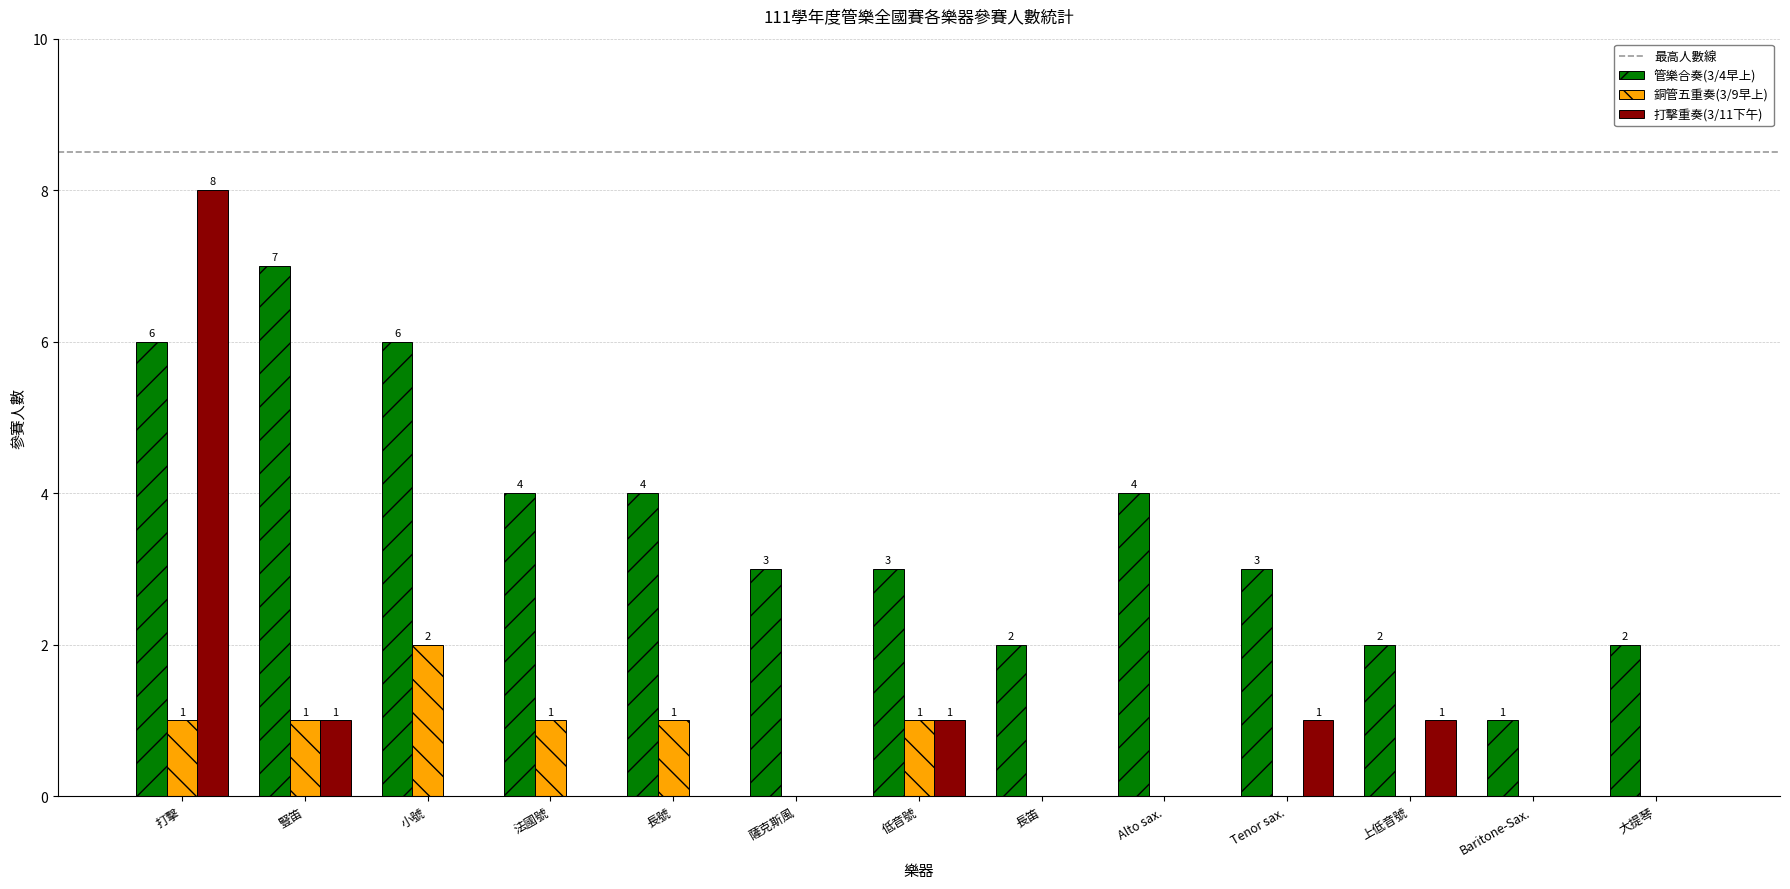

Which category has the highest value in the 管樂合奏(3/4早上) series?

豎笛